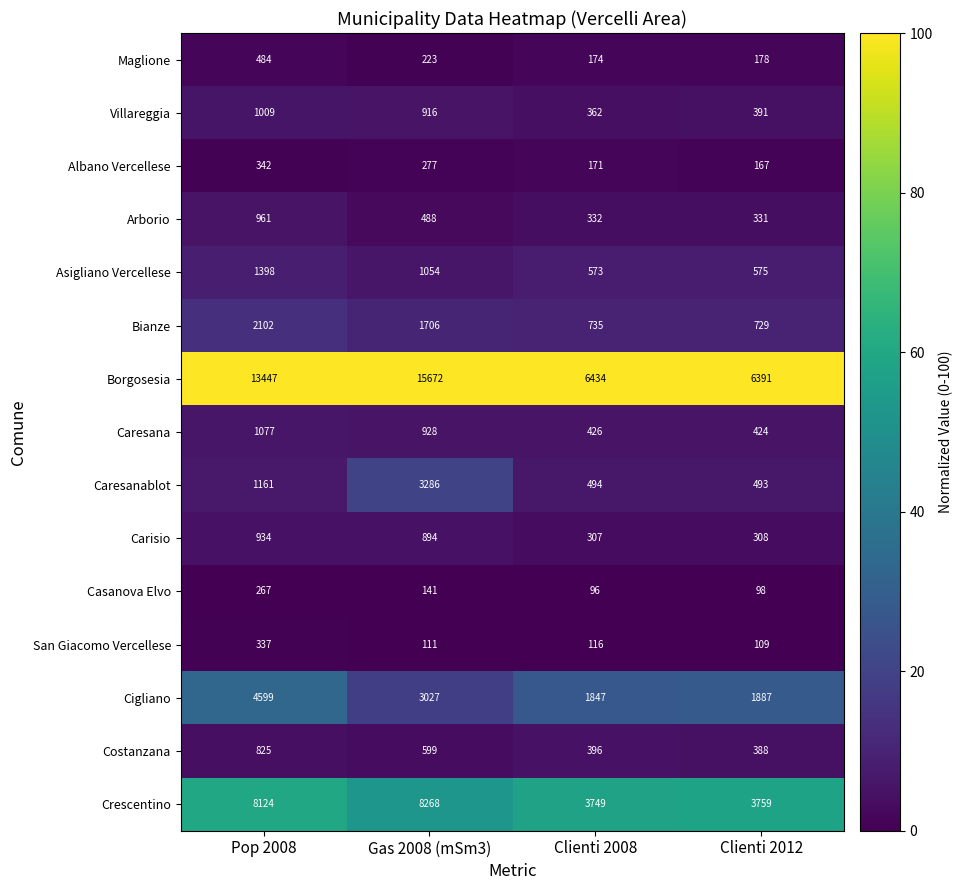

At Clienti 2008, list the series in order from largest to smallest.

Borgosesia, Crescentino, Cigliano, Bianze, Asigliano Vercellese, Caresanablot, Caresana, Costanzana, Villareggia, Arborio, Carisio, Maglione, Albano Vercellese, San Giacomo Vercellese, Casanova Elvo